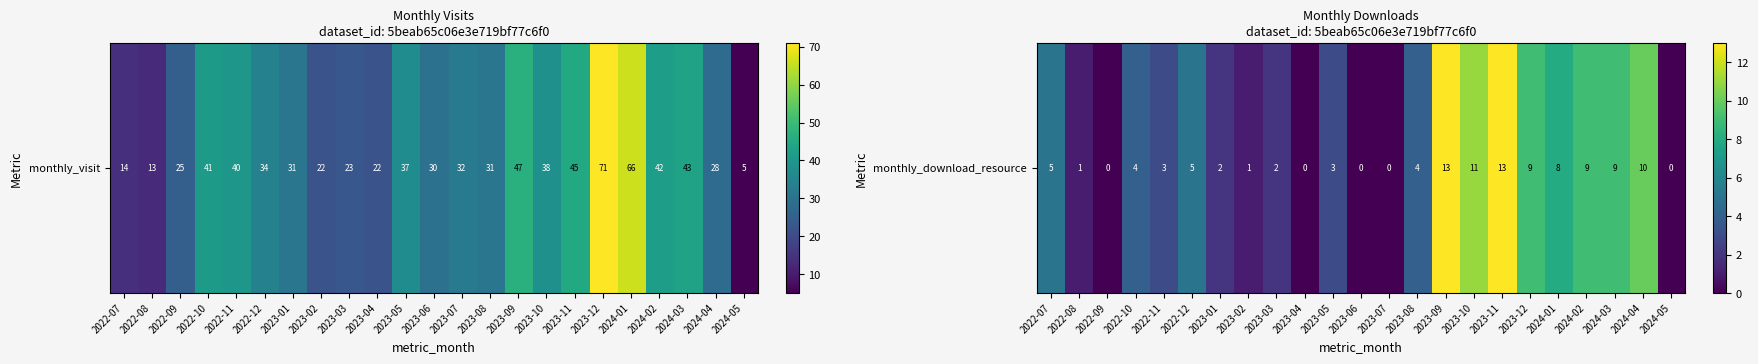

Is it true that the value at 2023-09 is 13?

True